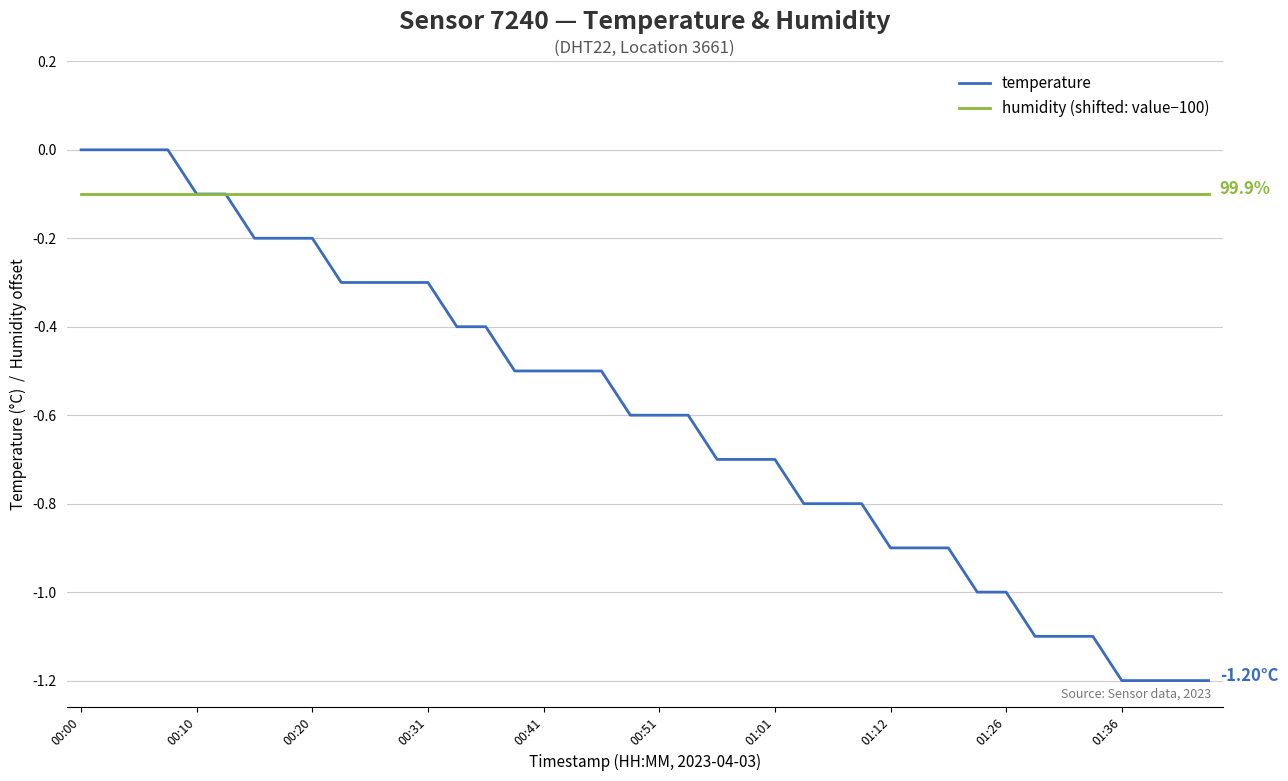

How many lines are shown in the chart?

2